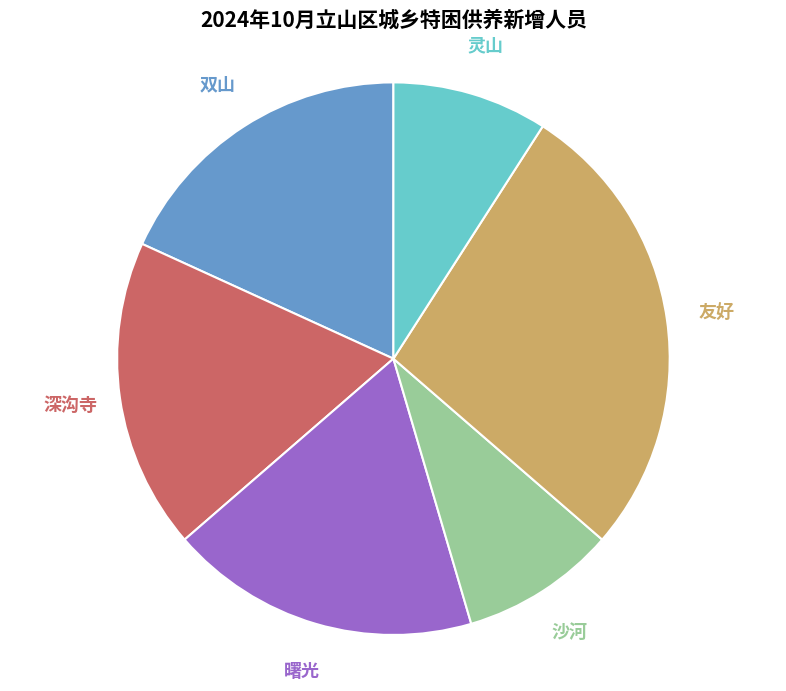

Do 友好 and 深沟寺 together represent more than half of the pie?

No